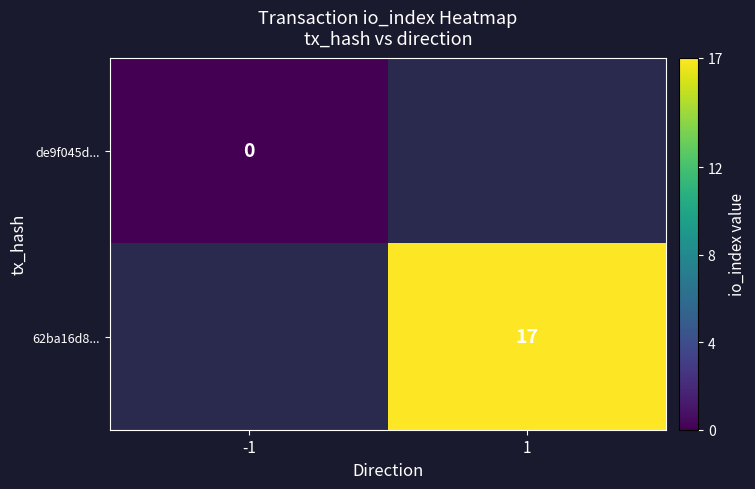

The 62ba16d8... series shows 17 at 1. True or false?

True